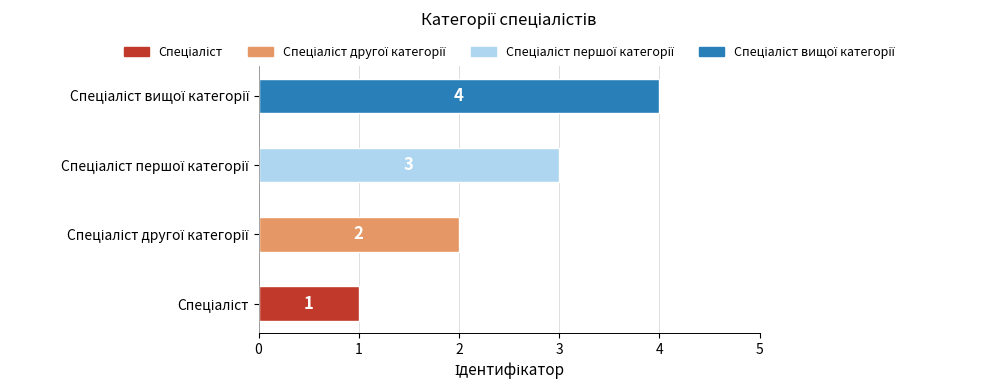

Count the values in the range 2 to 4.

3